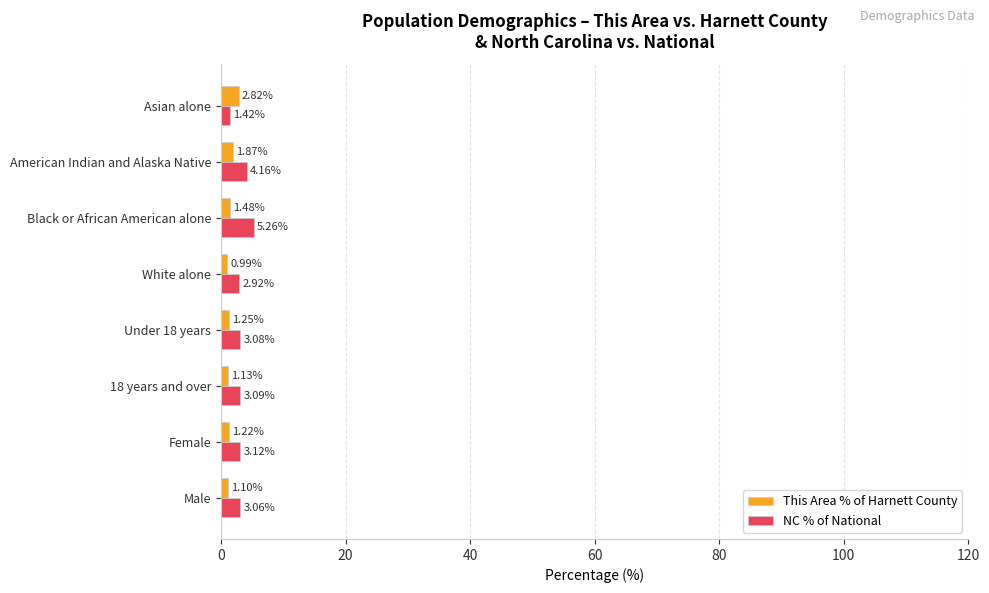

Which series changed the most between 18 years and over and White alone?

NC % of National